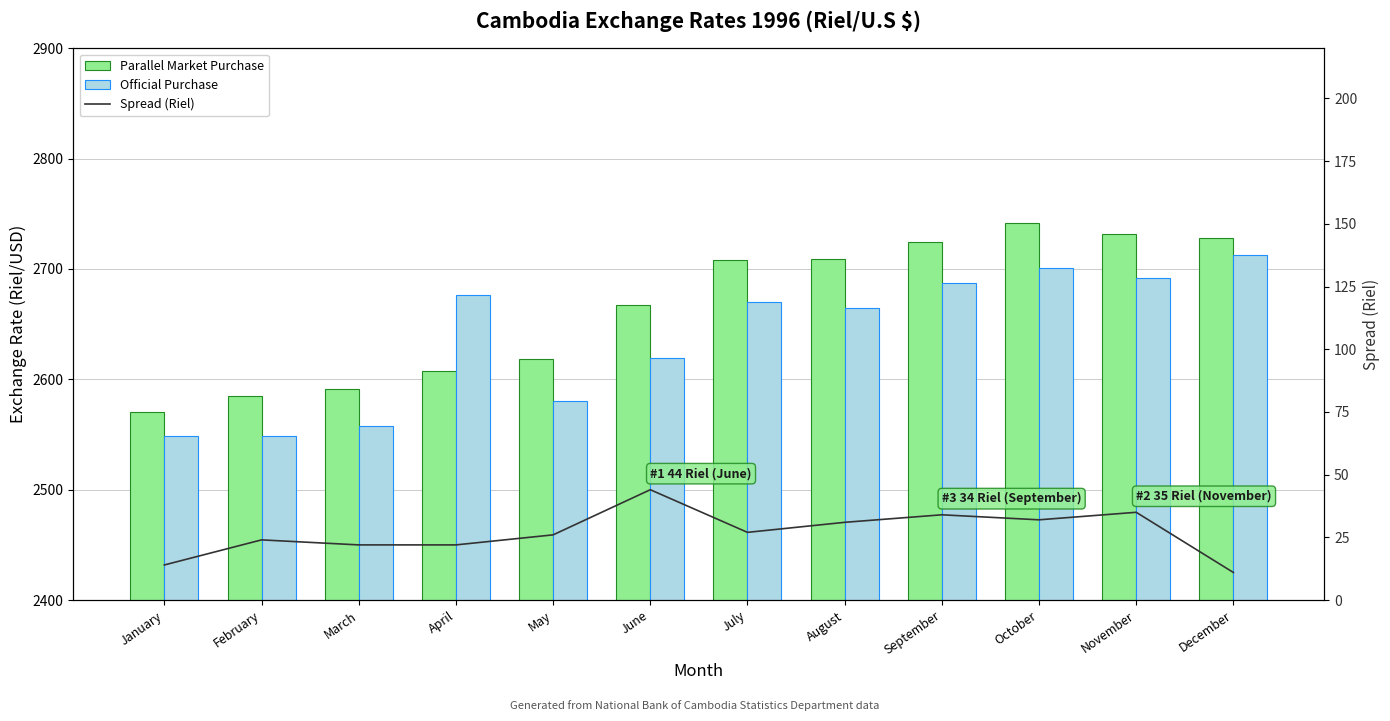

Rank the series at July from highest to lowest value.

Parallel Market Purchase, Official Purchase, Spread (Riel)